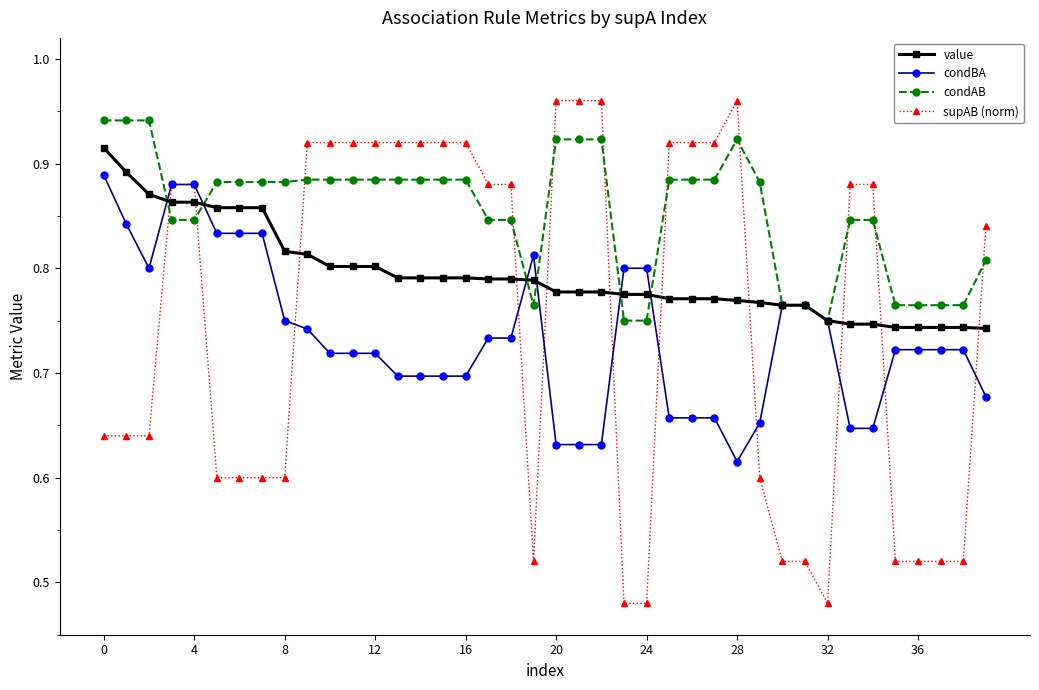

How many times do value and supAB (norm) cross each other?

11